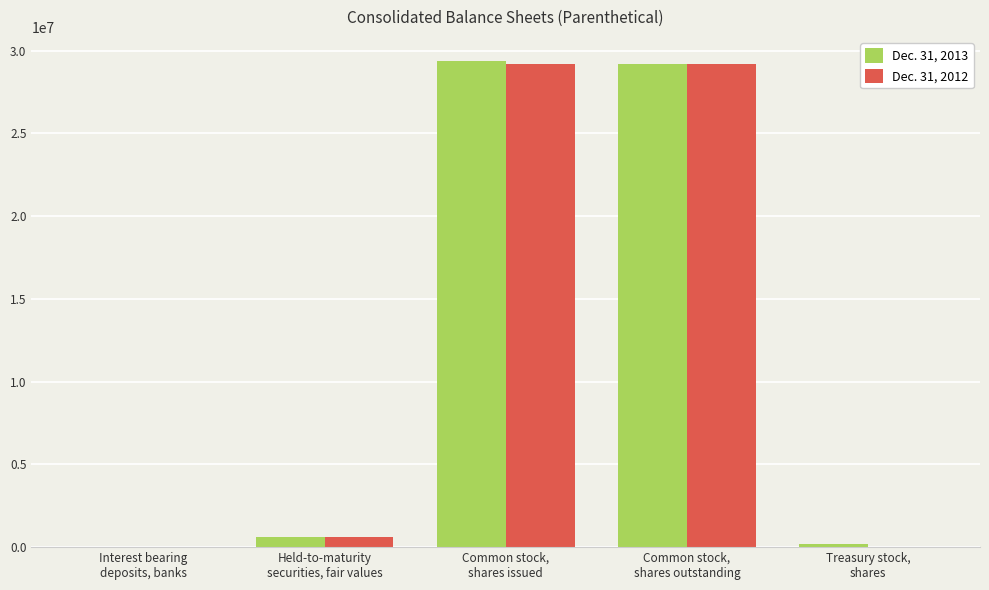

How many groups of bars are there?

5